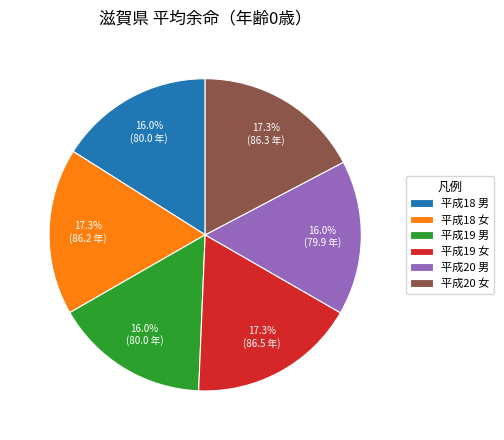

Which has a higher value, 平成19 男 or 平成20 女?

平成20 女